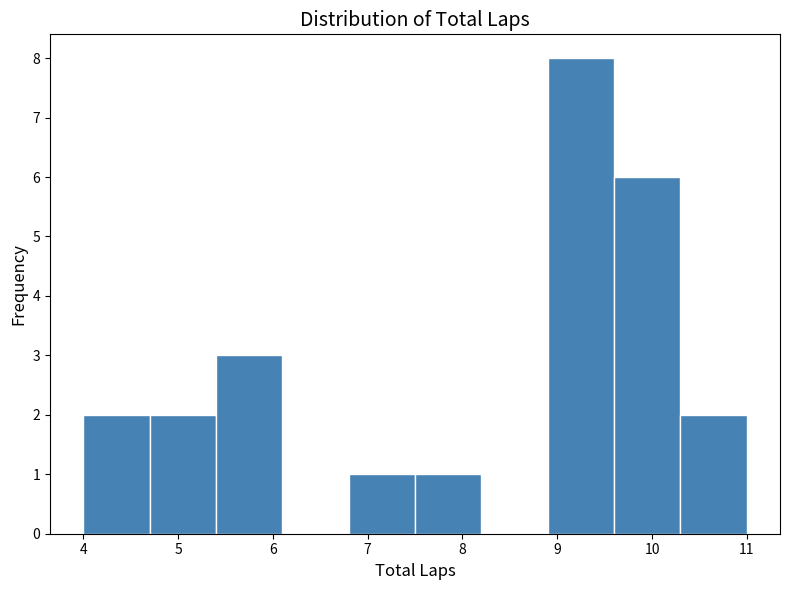

Reading left to right, transcribe this chart: for each bar, give the range it covers on the x-axis and its height. The values are not printed on the chart, so give them approximately, as read against the axis.

4.0 to 4.7: 2
4.7 to 5.4: 2
5.4 to 6.1: 3
6.1 to 6.8: 0
6.8 to 7.5: 1
7.5 to 8.2: 1
8.2 to 8.9: 0
8.9 to 9.6: 8
9.6 to 10.3: 6
10.3 to 11.0: 2